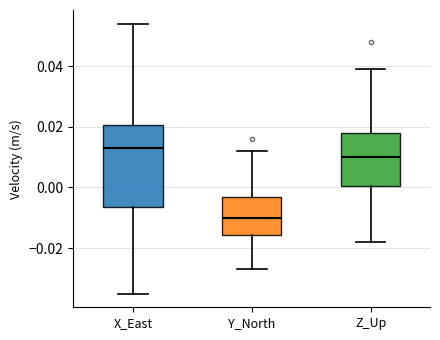

Reading left to right, read every box against the y-axis: the position of its median line, the range the box covers, and the ends of its whiskers. The values are not printed on the chart, so give them approximately, as read against the axis.

X_East: median 0.014, box -0.006 to 0.020, whiskers -0.034 to 0.054
Y_North: median -0.010, box -0.016 to -0.002, whiskers -0.026 to 0.012
Z_Up: median 0.010, box 0.000 to 0.018, whiskers -0.018 to 0.040